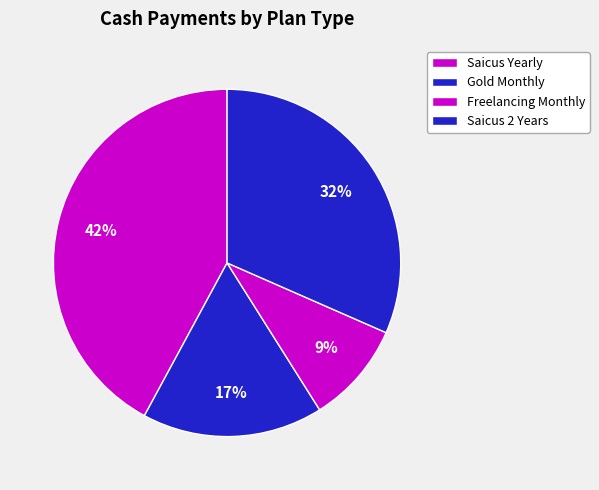

Count the number of slices in the pie.

4